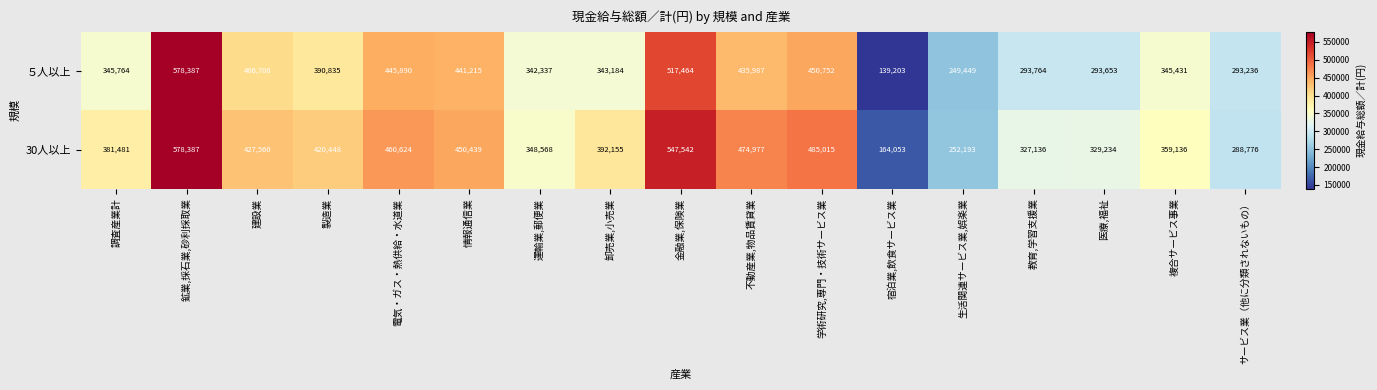

What is the difference between the highest and lowest values at 電気・ガス・熱供給・水道業?

14734